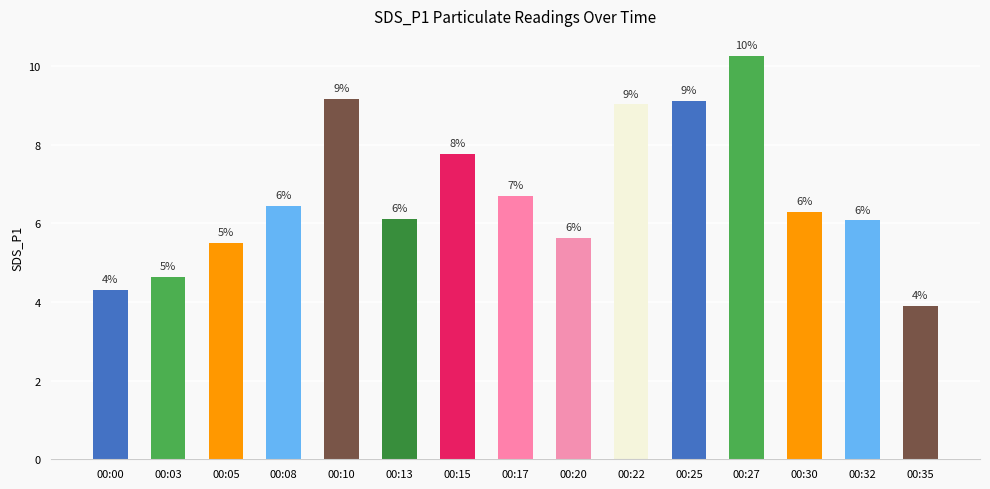

The chart shows a value of 6.1 at 00:13. True or false?

True